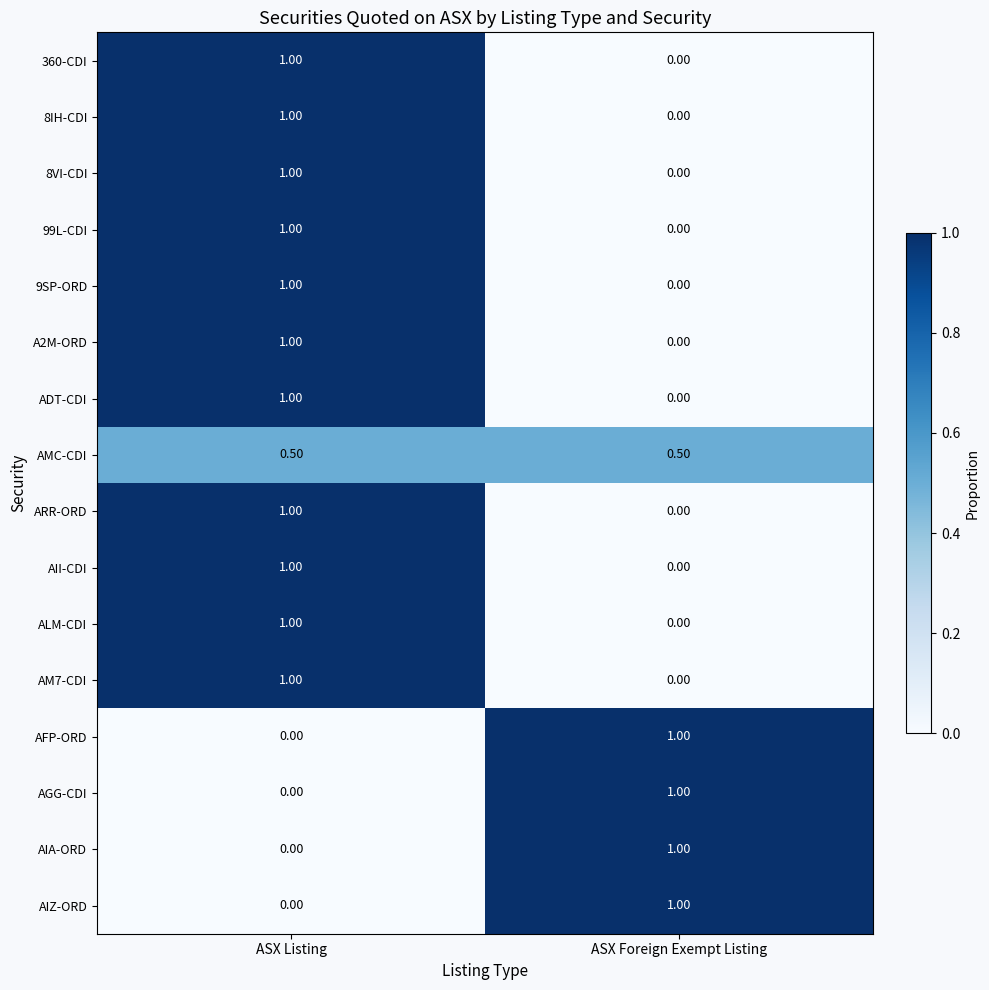

What is the sum of the AGG-CDI values at ASX Listing and ASX Foreign Exempt Listing?

1.0